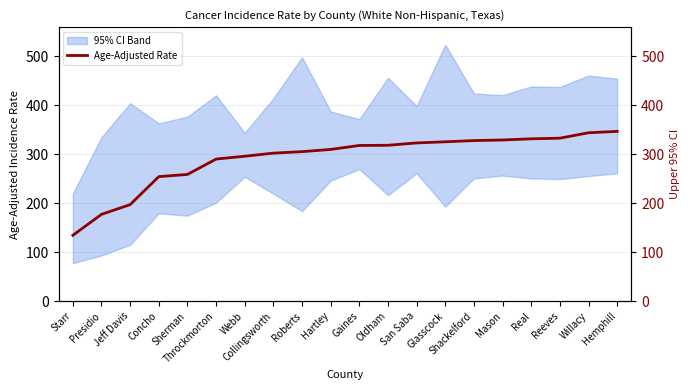

Which category has the lowest value across all series?

Starr